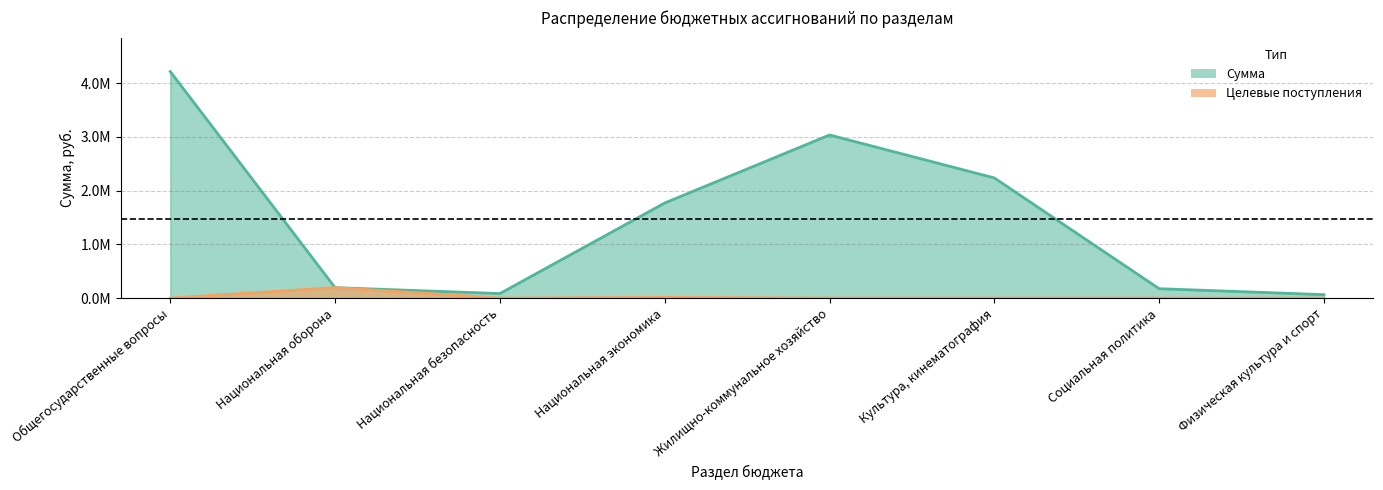

Count the number of data series in this chart.

2